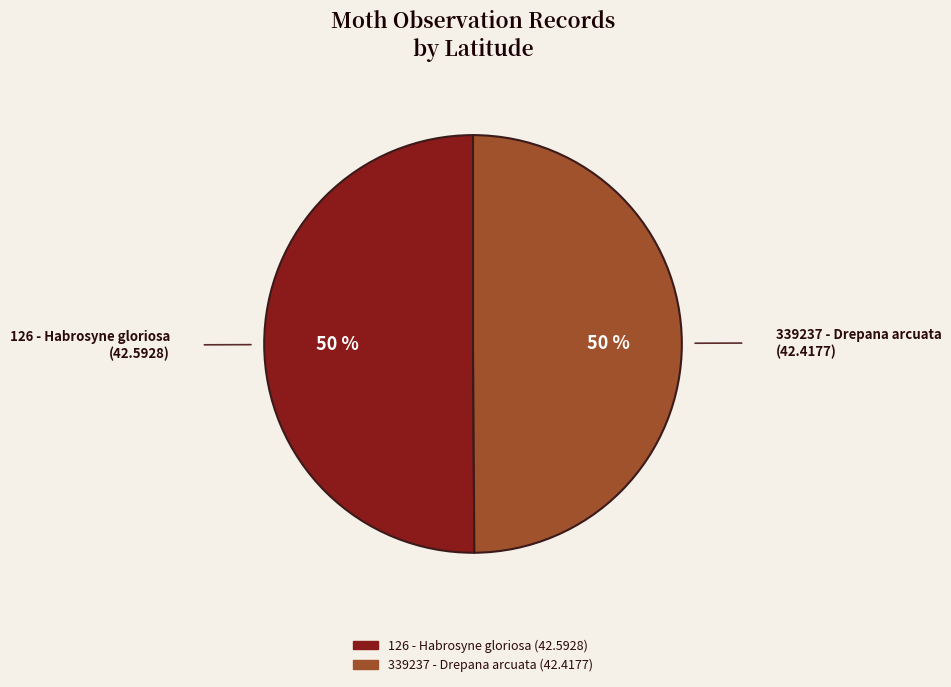

To the nearest percent, what is the combined percentage of 339237 - Drepana arcuata and 126 - Habrosyne gloriosa?

100%